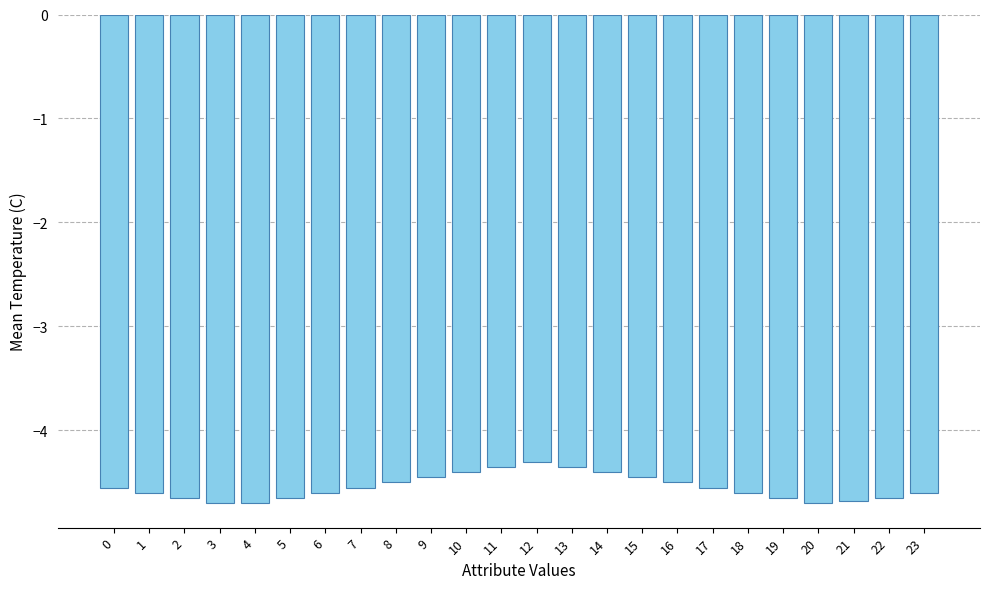

What is the value of the 19th bar from the left?

-4.6